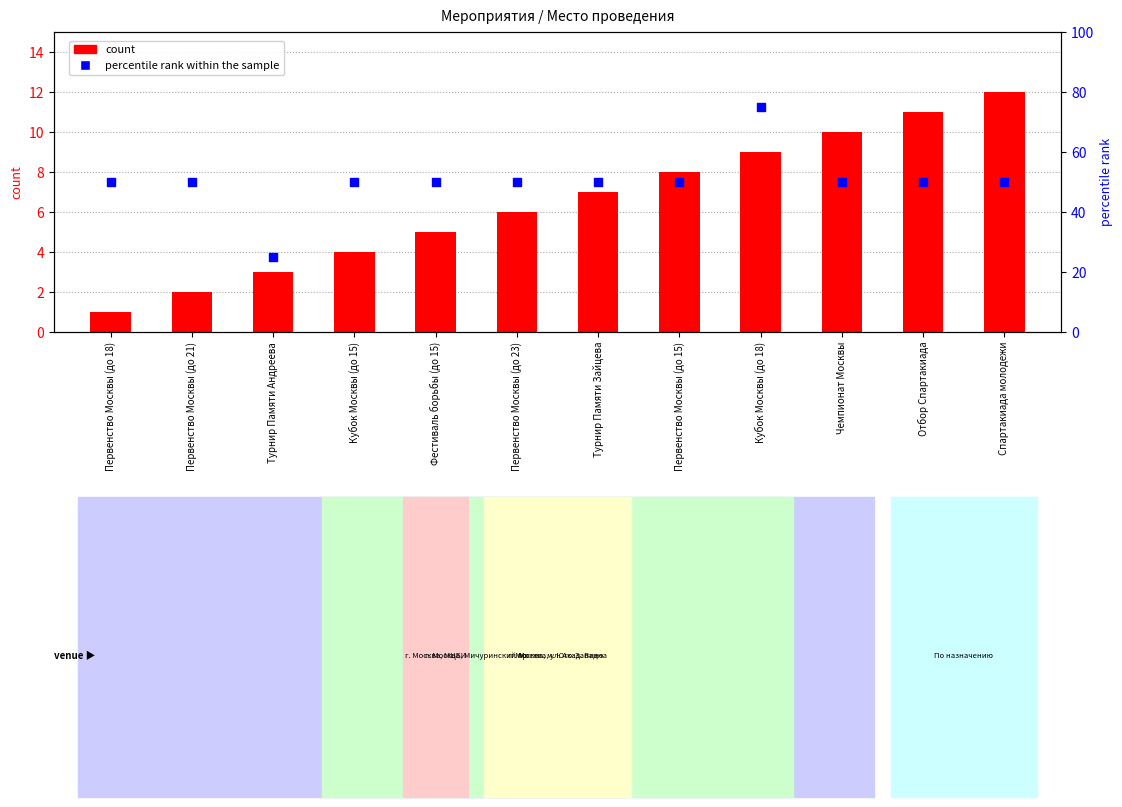

Is the value of count at Турнир Памяти Зайцева greater than the value of percentile rank within the sample at Кубок Москвы (до 15)?

No